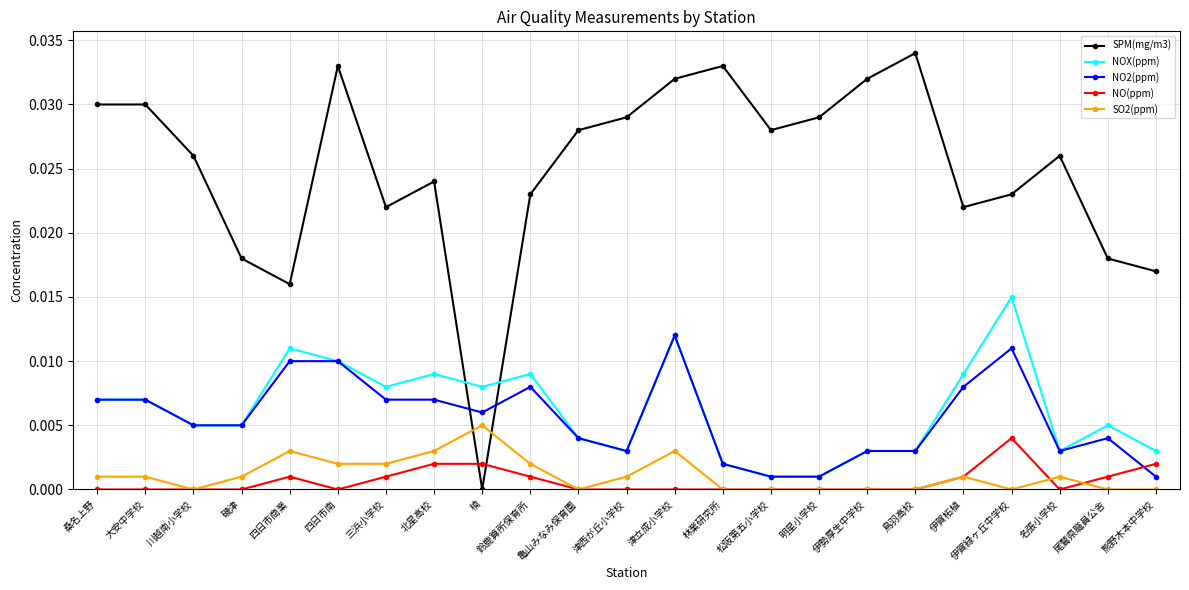

Does the chart have visible grid lines?

Yes